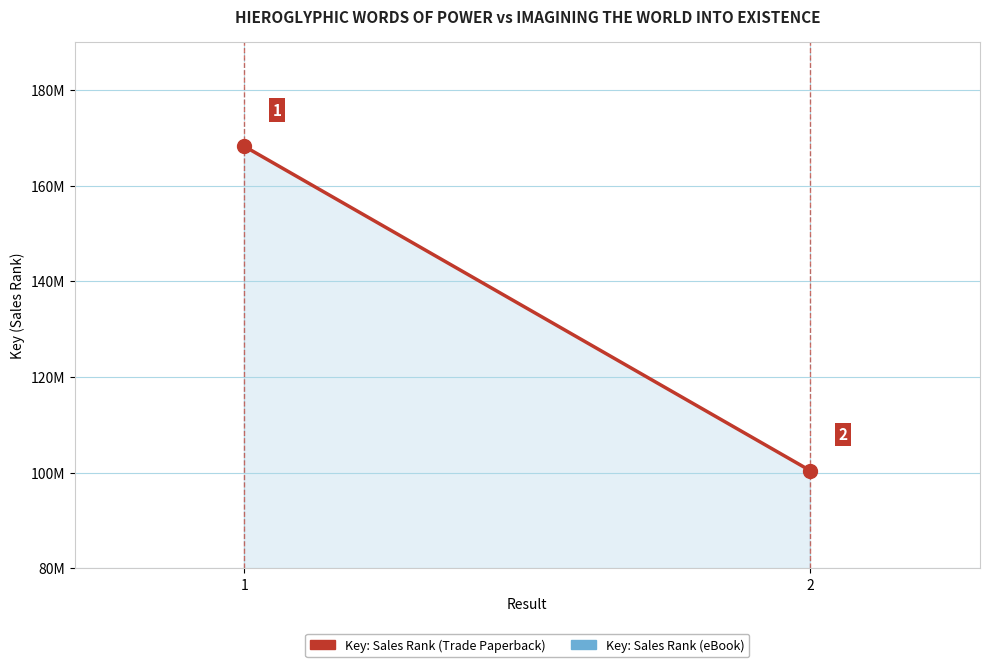

The chart shows a value of 137803188 at 2. True or false?

False